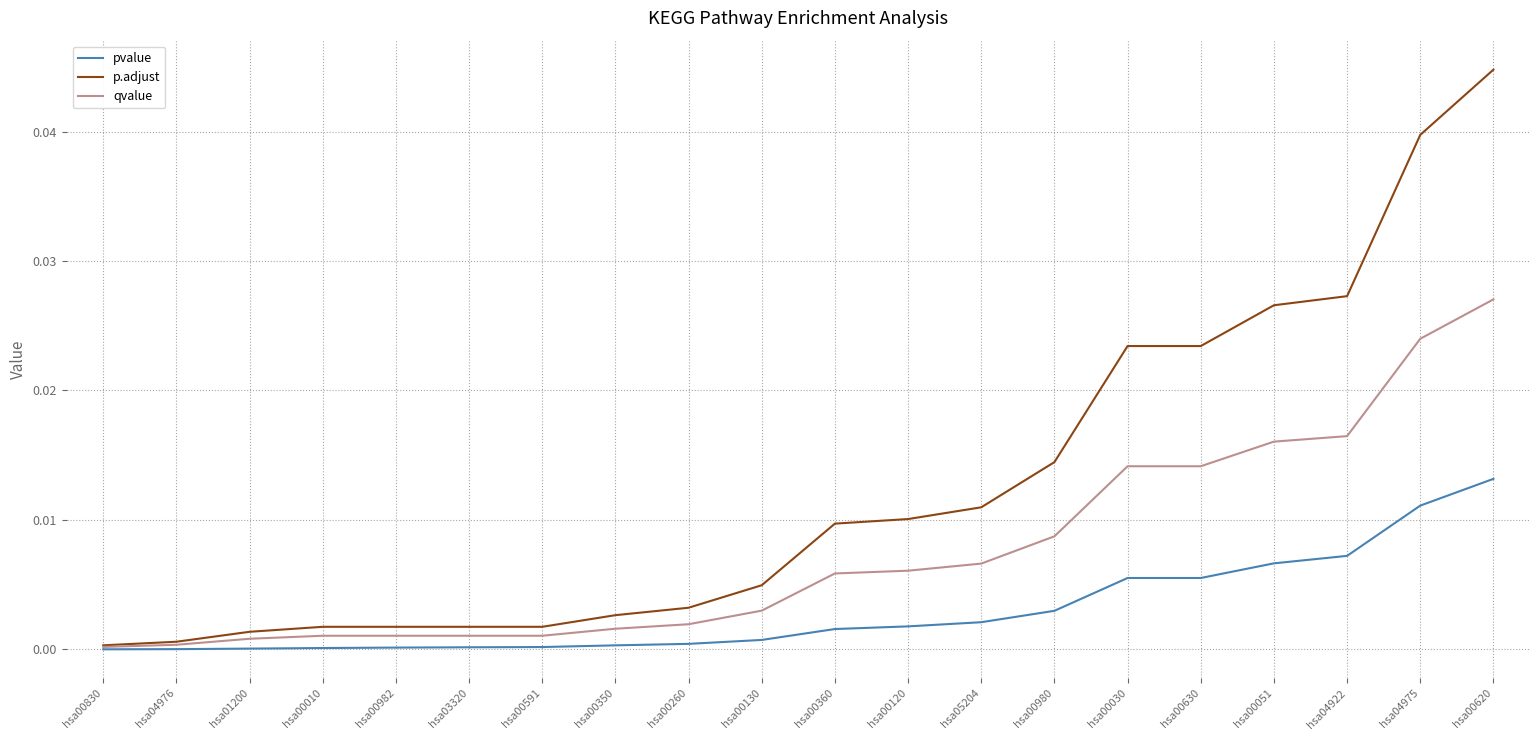

The p.adjust series shows 0.0 at hsa00350. True or false?

True